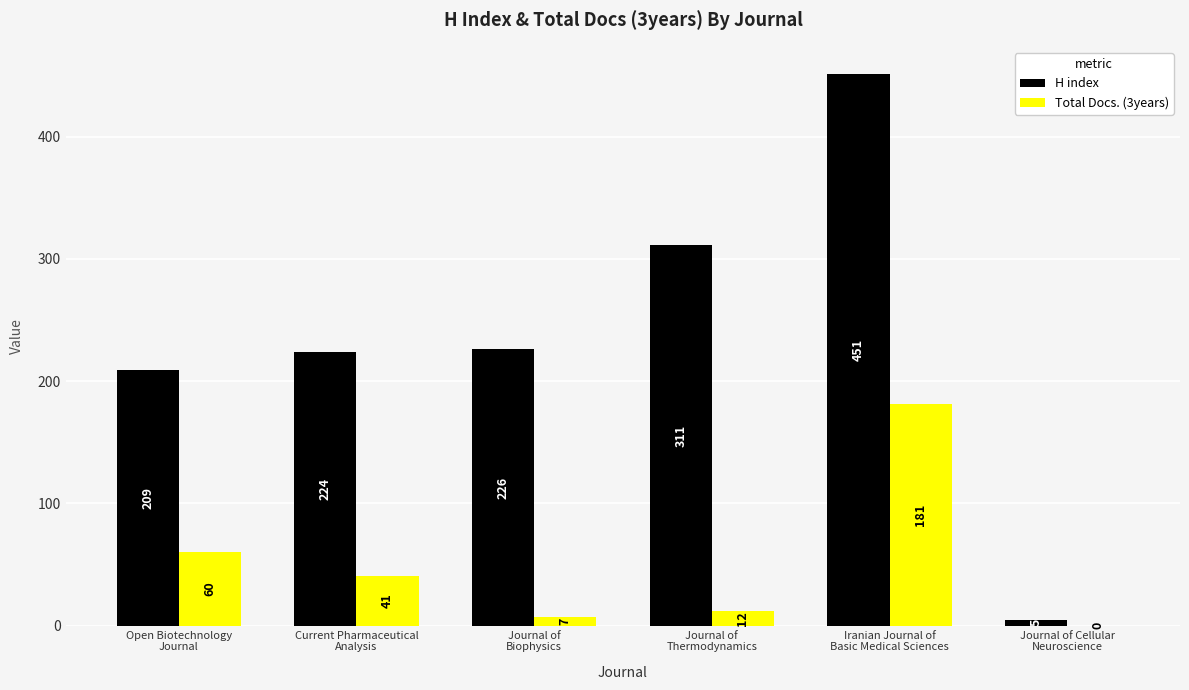

What is the sum of all H index values?

1426